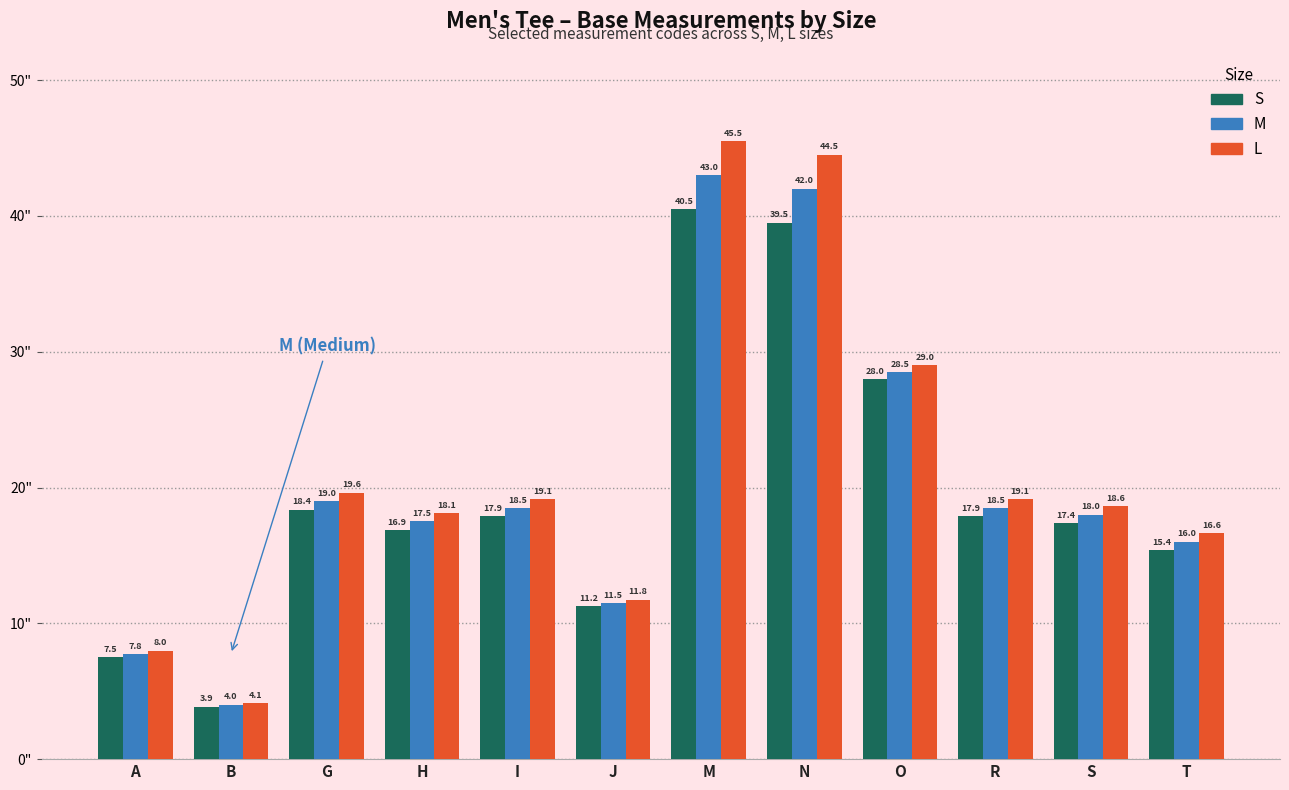

Rank the series by their maximum value, from lowest to highest.

S, M, L